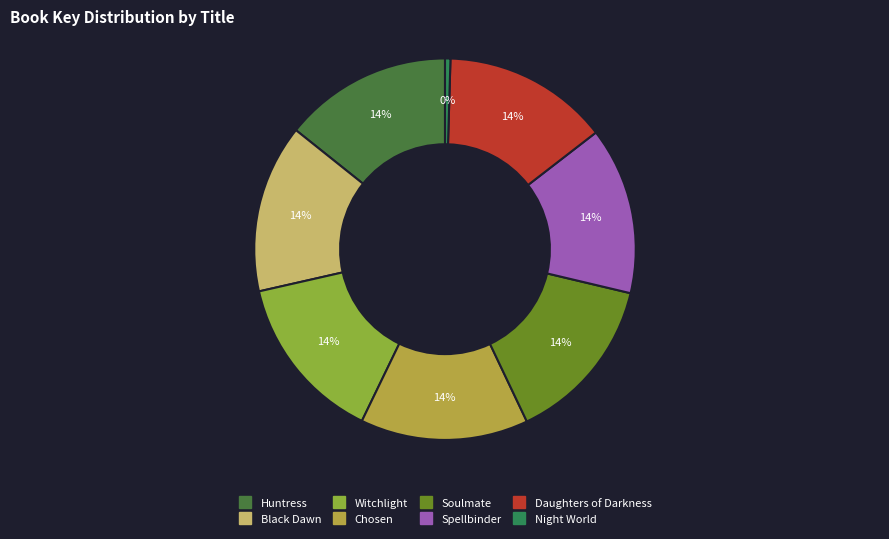

How many segments does this pie chart have?

8